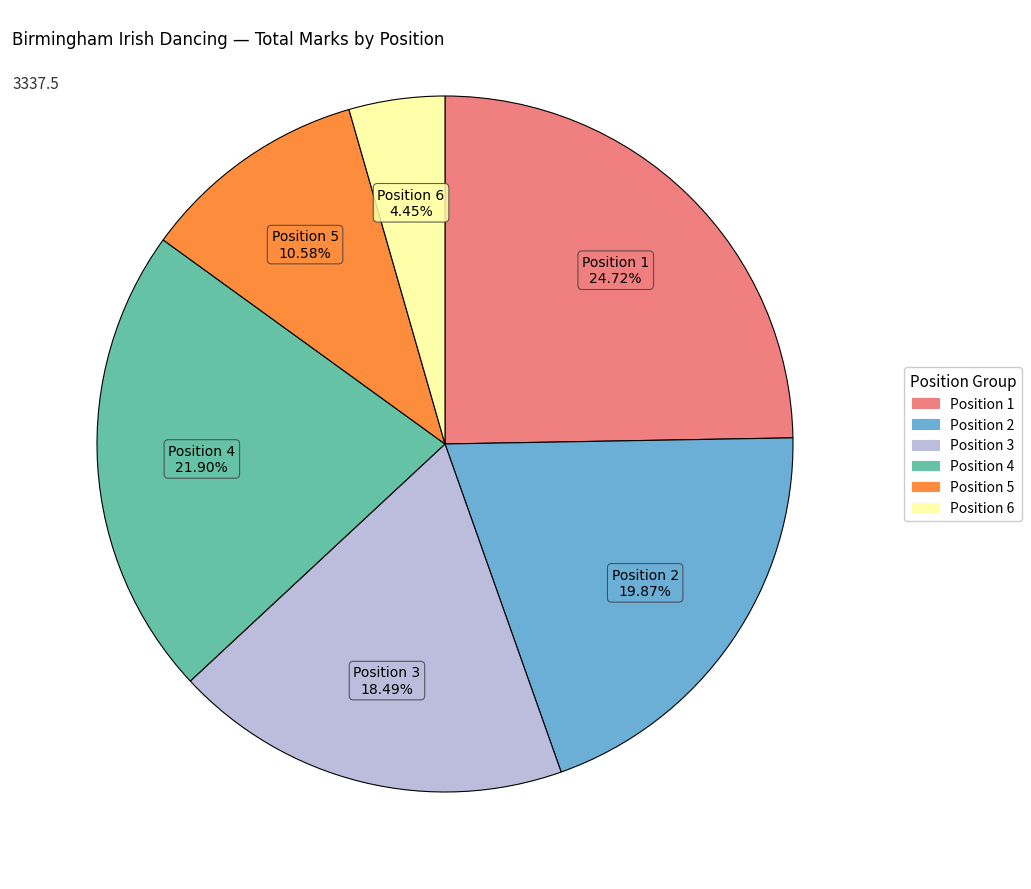

Is there a majority slice in this chart?

No